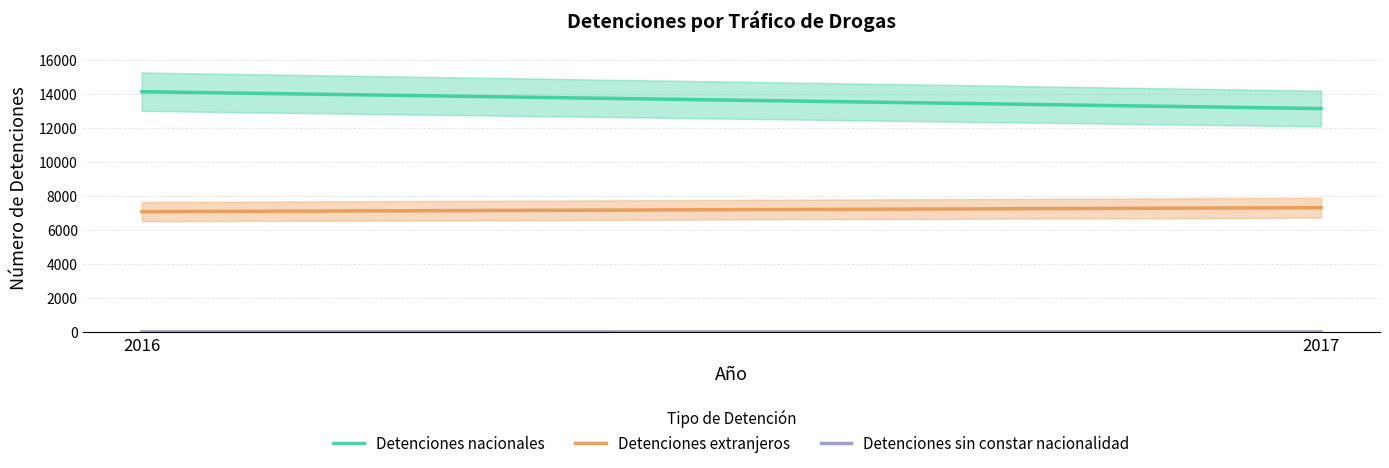

Which has a higher value, 2017 or 2016?

2016